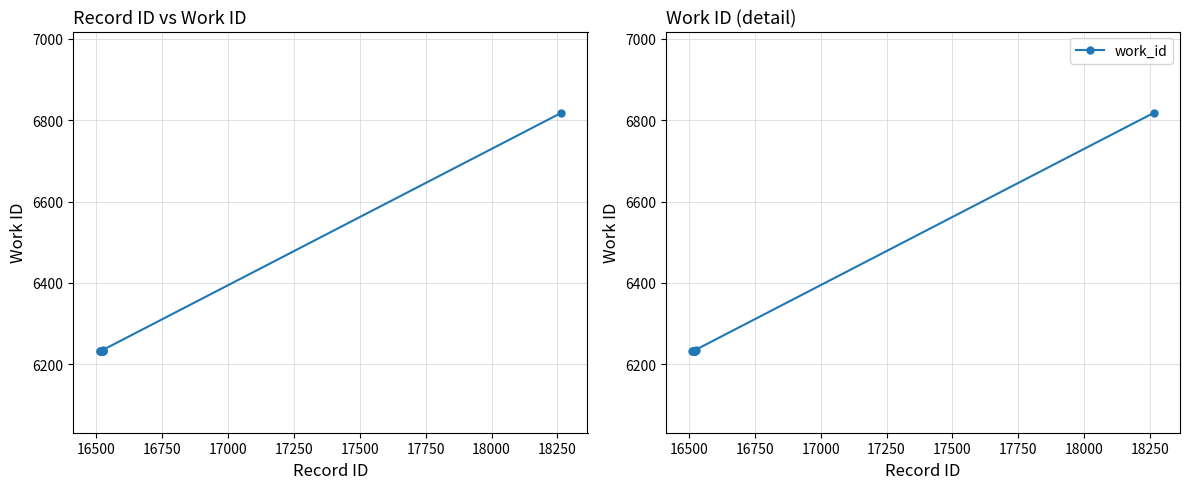

What is the value of the 9th point from the left?

6236